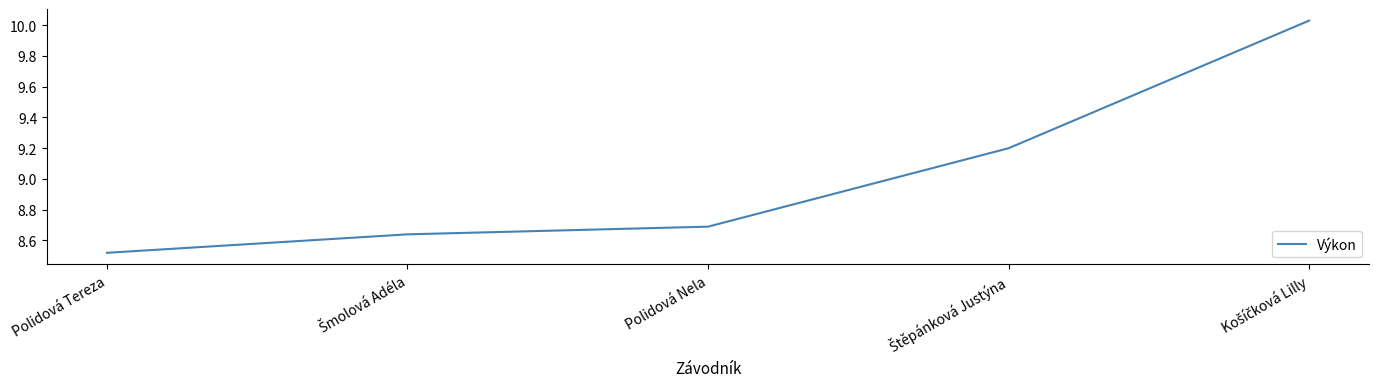

Is it true that the value at Polidová Nela is 13.0?

False